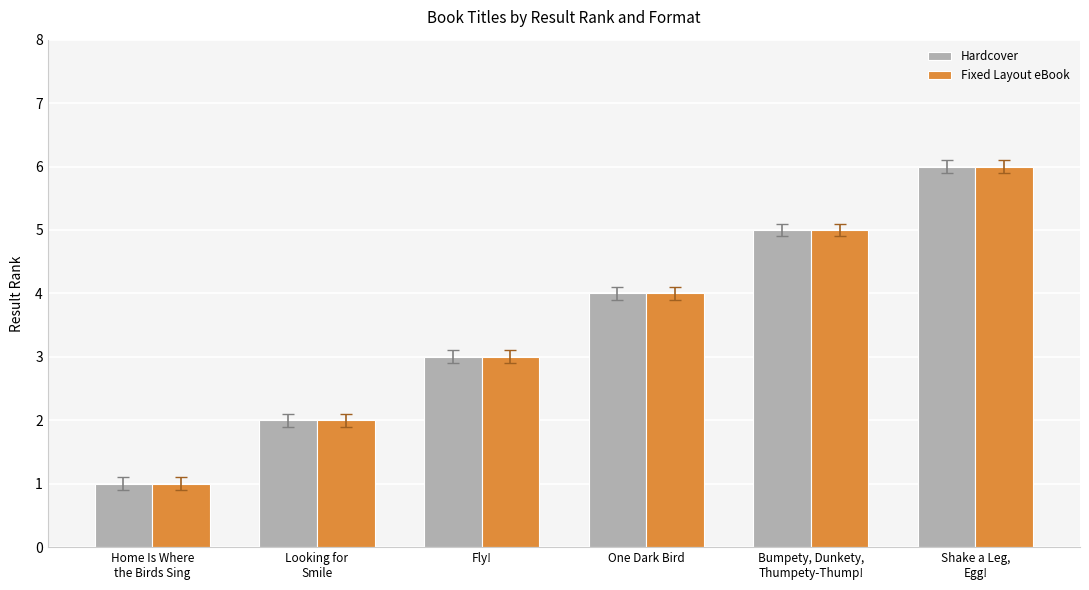

Reading left to right, what are all the values shown in this chart?

Hardcover: Home Is Where
the Birds Sing=1	Looking for
Smile=2	Fly!=3	One Dark Bird=4	Bumpety, Dunkety,
Thumpety-Thump!=5	Shake a Leg,
Egg!=6
Fixed Layout eBook: Home Is Where
the Birds Sing=1	Looking for
Smile=2	Fly!=3	One Dark Bird=4	Bumpety, Dunkety,
Thumpety-Thump!=5	Shake a Leg,
Egg!=6